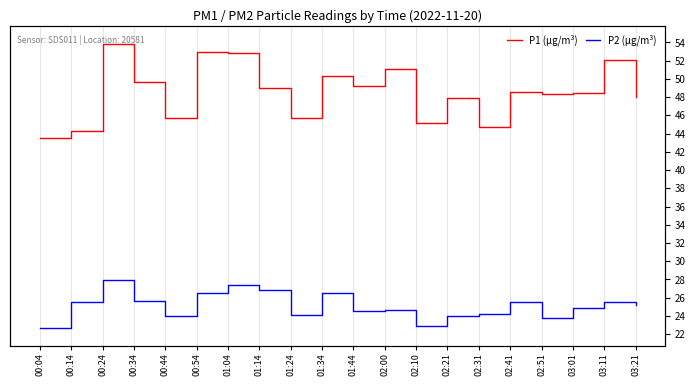

Rank the series by their maximum value, from lowest to highest.

P2 (µg/m³), P1 (µg/m³)